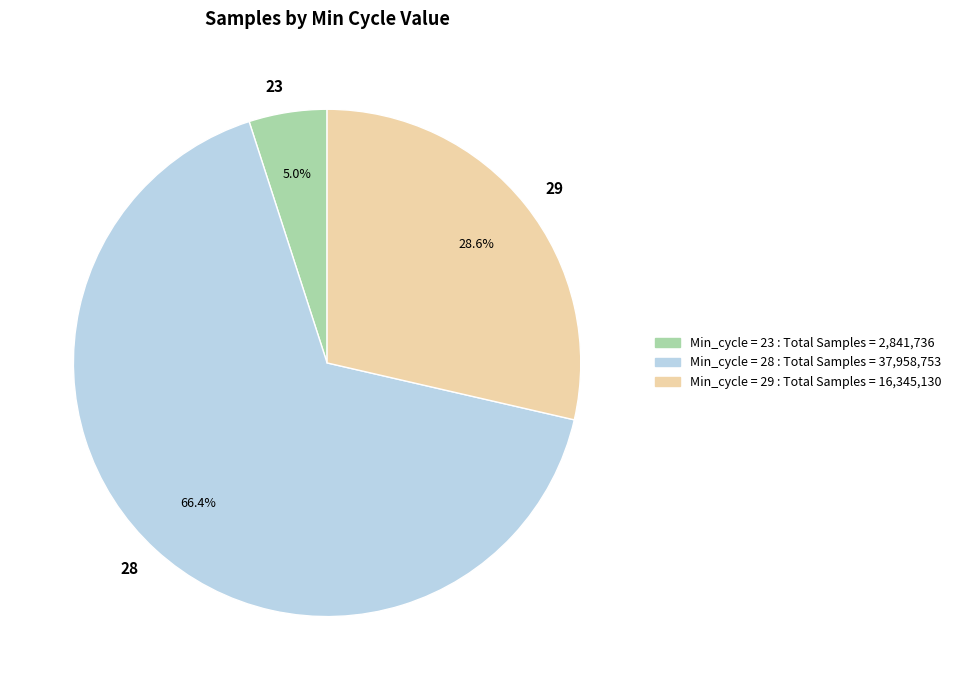

Rank the categories by value from lowest to highest.

23, 29, 28